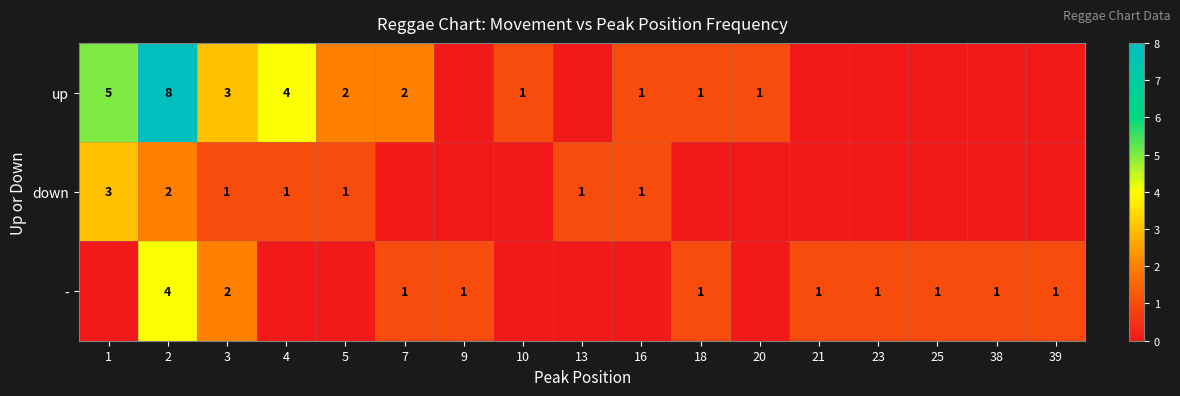

Between 18 and 38, which is larger?

18